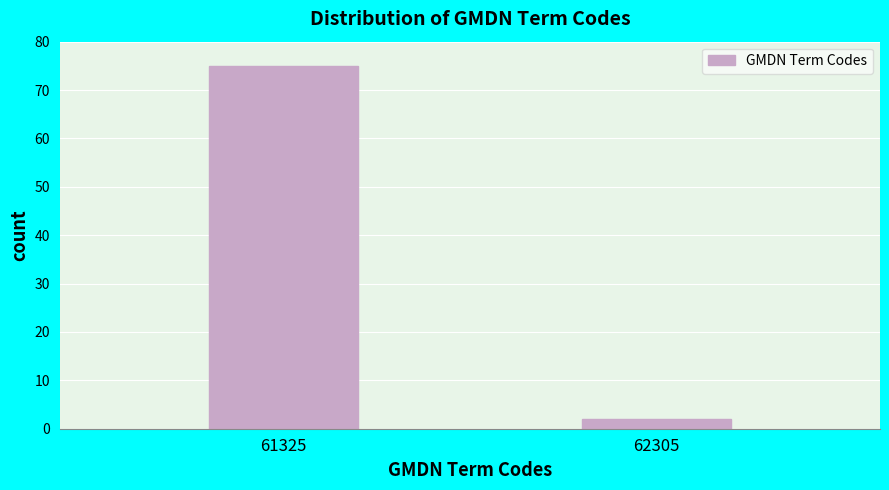

Reading left to right, extract all data points from this chart.

75	2